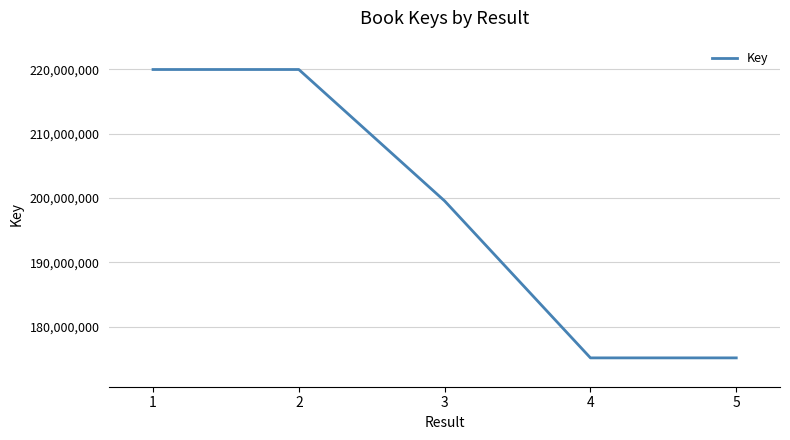

What is the smallest value displayed?

175141084